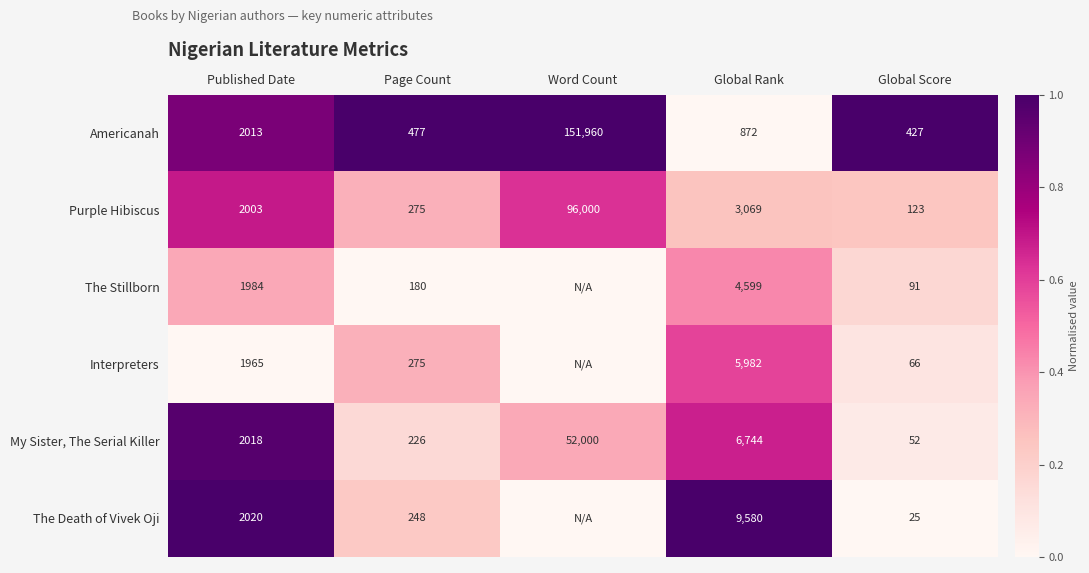

Which series changed the most between Published Date and Global Rank?

The Death of Vivek Oji